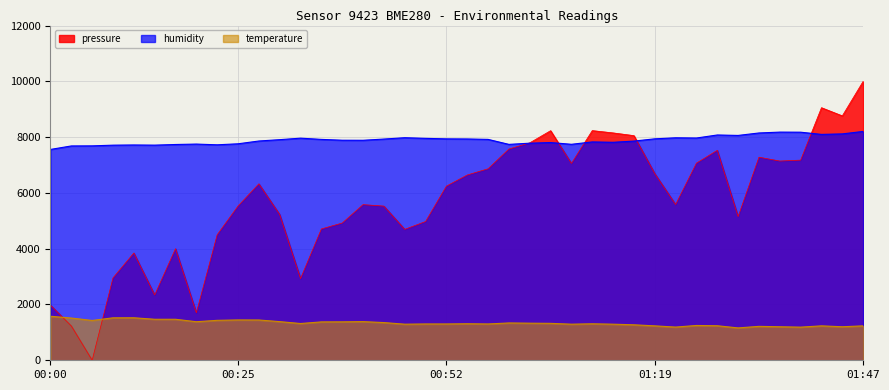

How many data points in humidity are above 7909?

19